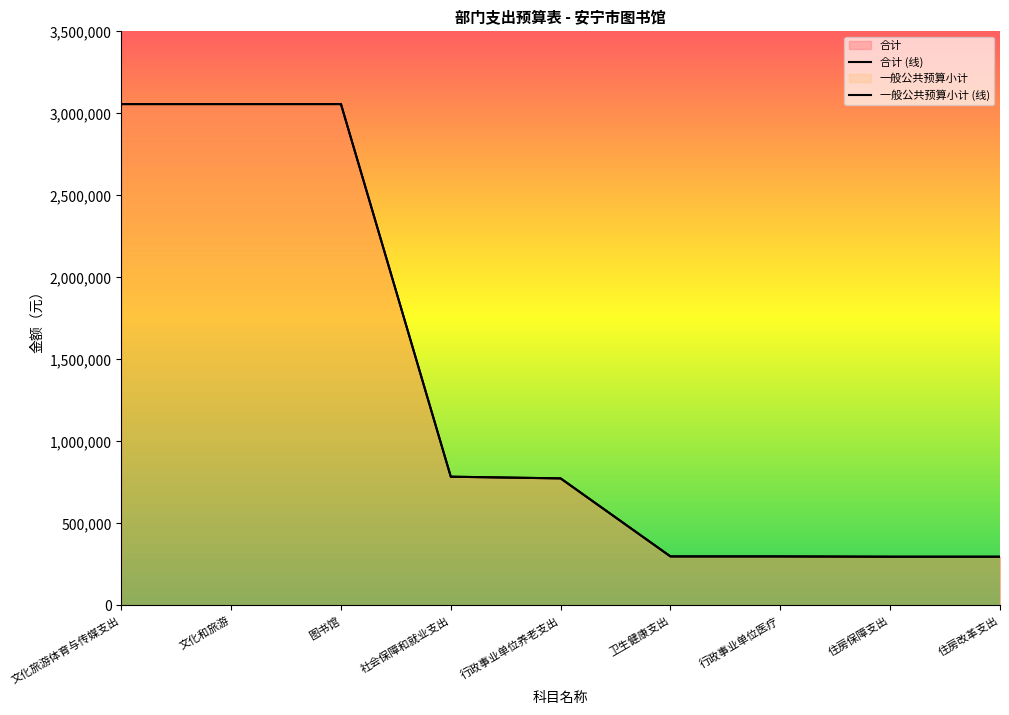

Reading left to right, list all the values displayed in this chart.

合计 (线): 3055095	3055095	3055095	784222	773922	298280	298280	296532	296532
一般公共预算小计 (线): 3055095	3055095	3055095	784222	773922	298280	298280	296532	296532